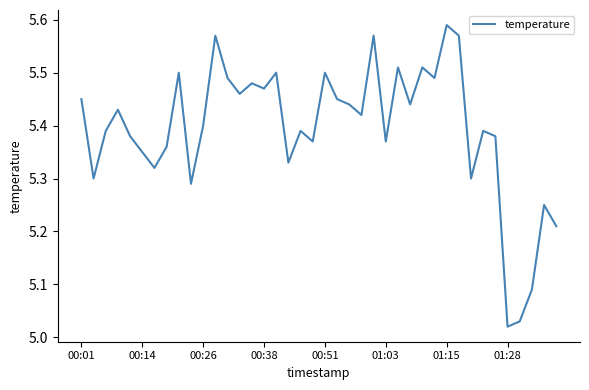

What is the difference between the maximum and minimum values?

0.6